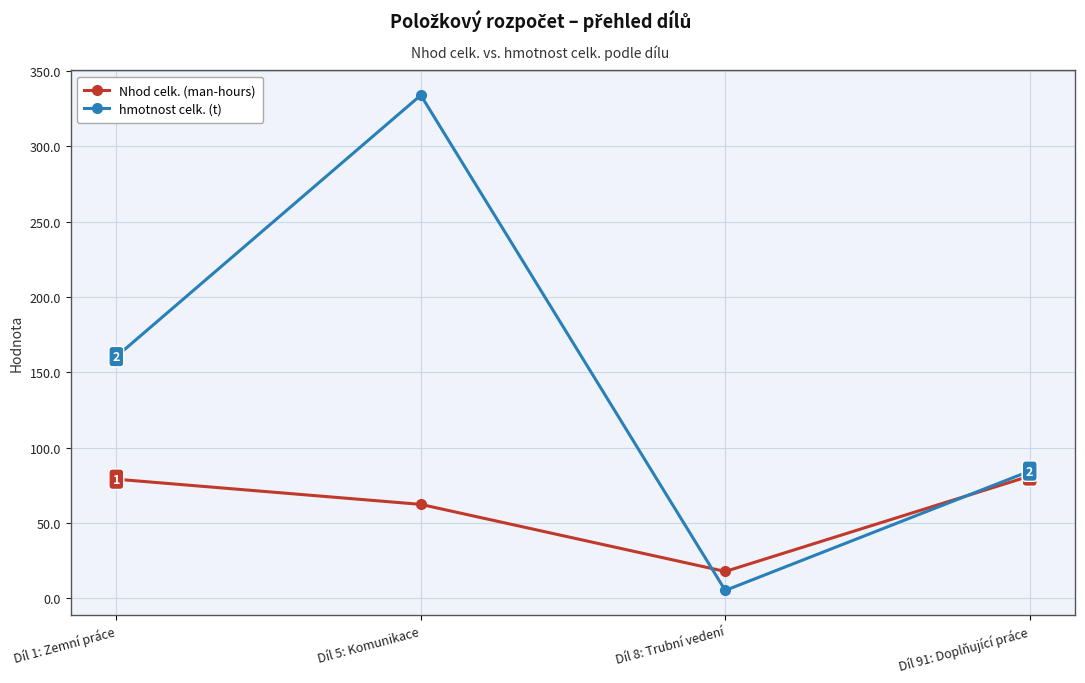

Between which two adjacent categories do Nhod celk. (man-hours) and hmotnost celk. (t) first intersect?

Díl 5: Komunikace and Díl 8: Trubní vedení